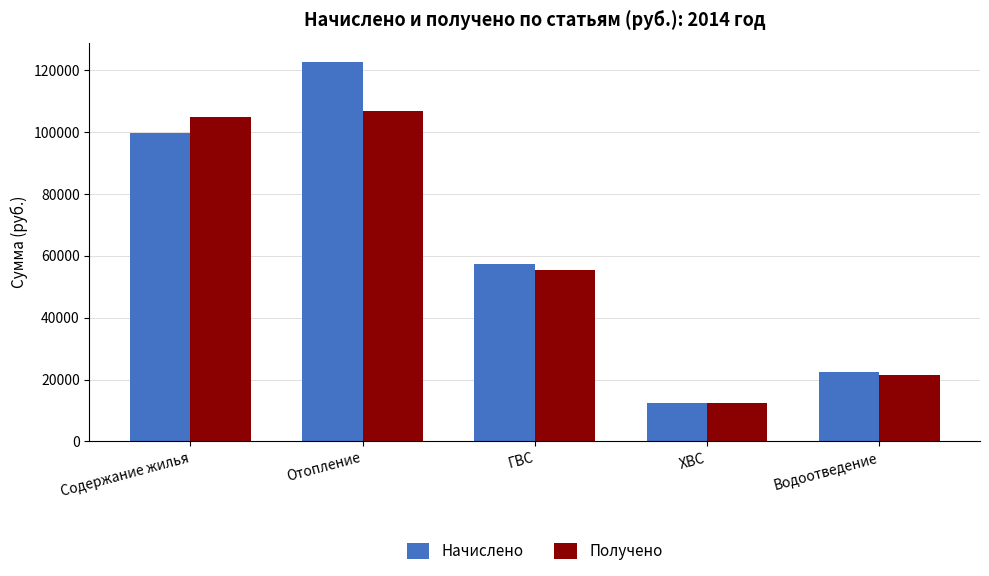

The Получено series shows 22498.3 at ХВС. True or false?

False